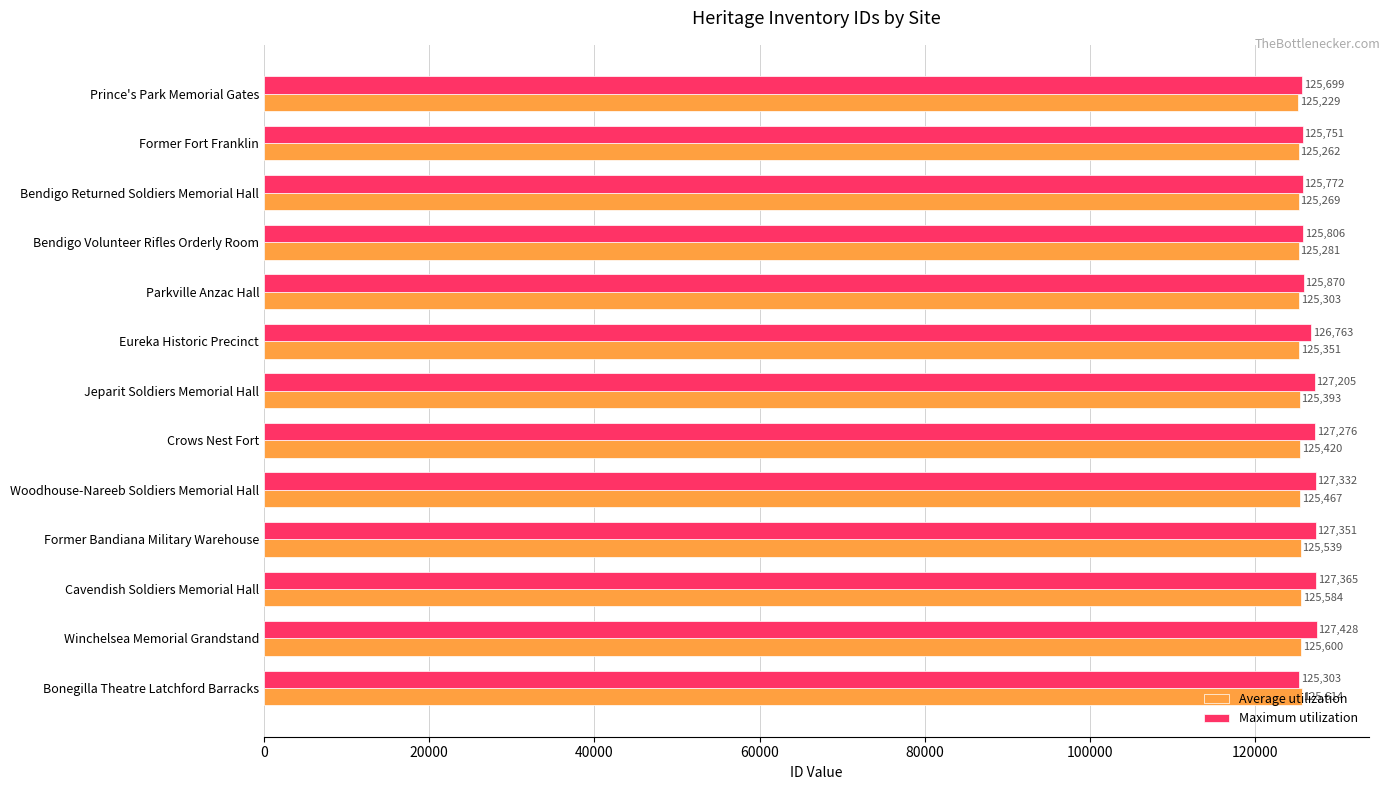

What is the difference between the Maximum utilization values at Prince's Park Memorial Gates and Woodhouse-Nareeb Soldiers Memorial Hall?

1633